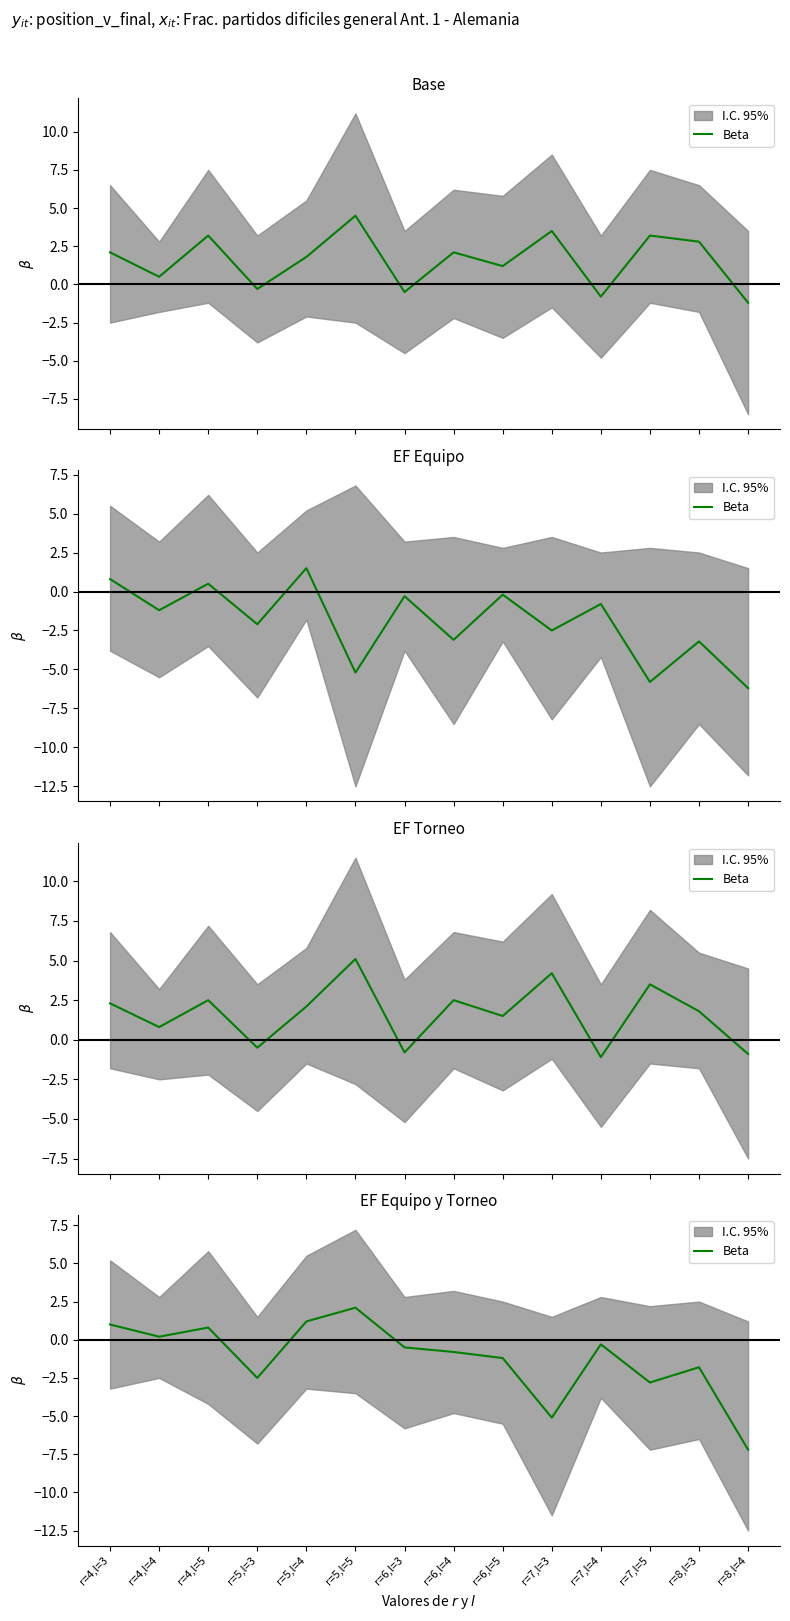

What value does the data have at r=5,l=5?

2.1